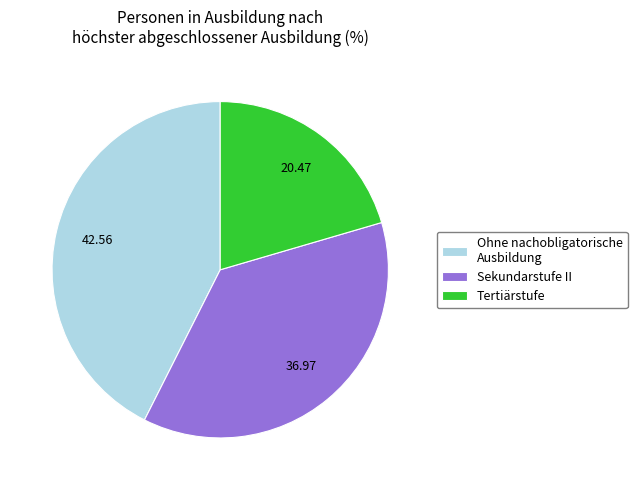

Does Sekundarstufe II account for over 50% of the chart?

No